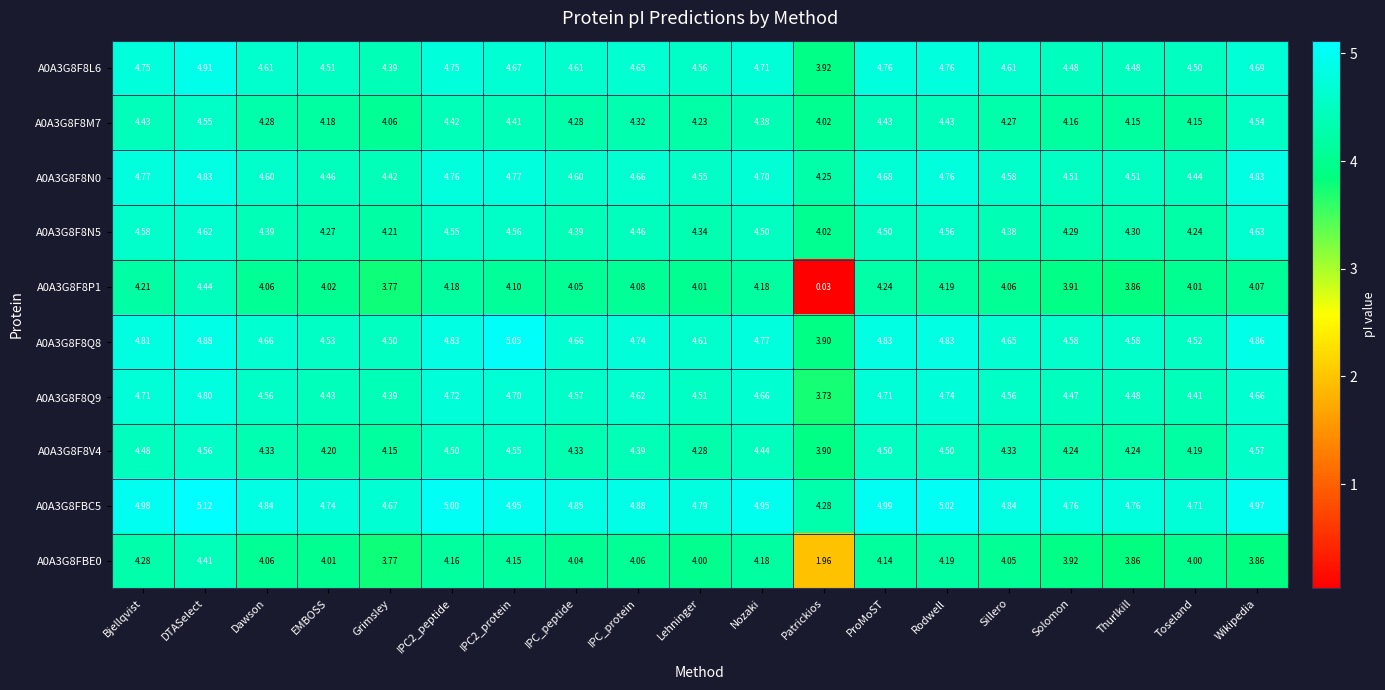

At which label does A0A3G8F8M7 reach its minimum?

Patrickios